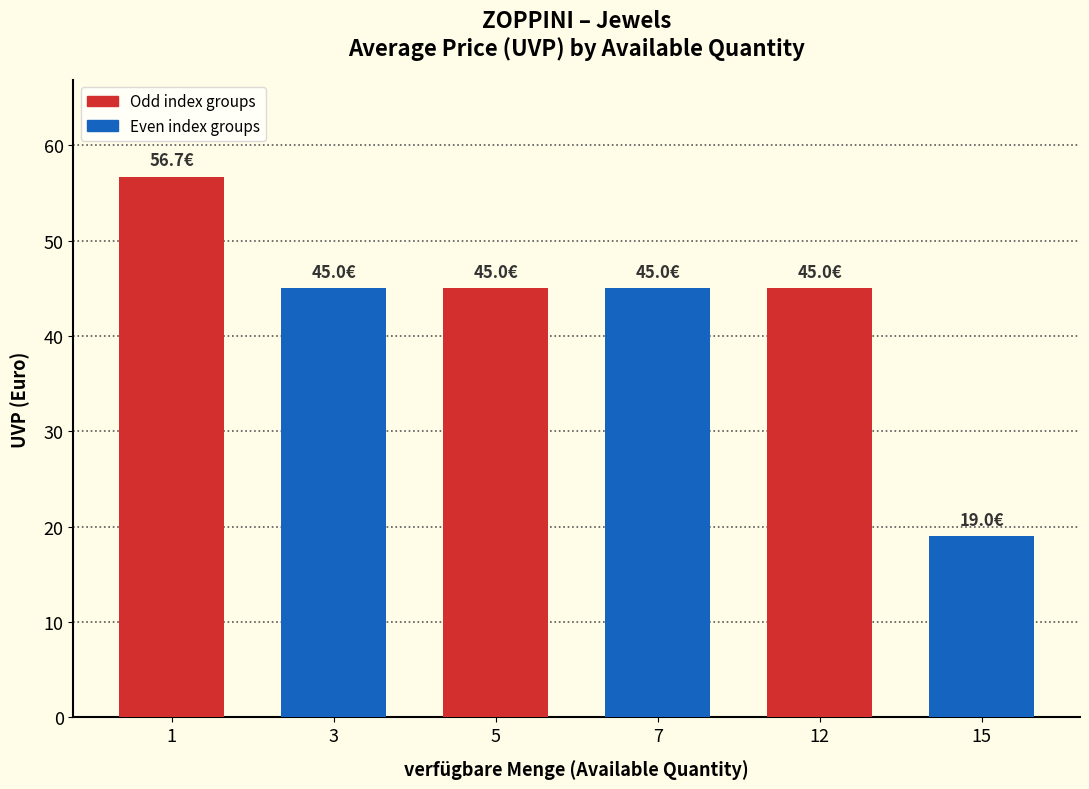

What value does the data have at 12?

45.0